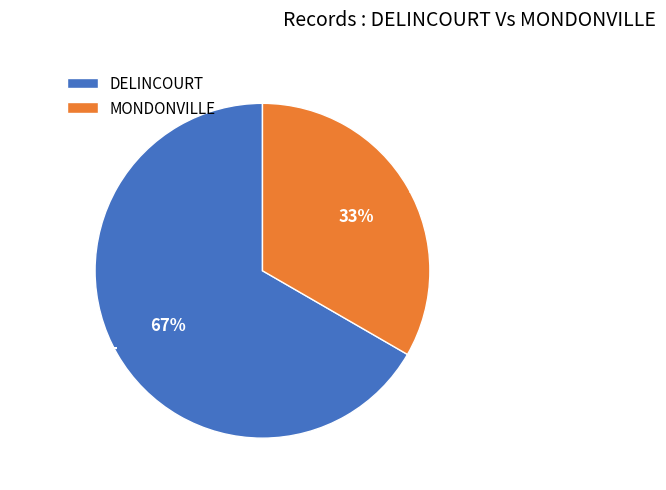

Between MONDONVILLE and DELINCOURT, which is larger?

DELINCOURT